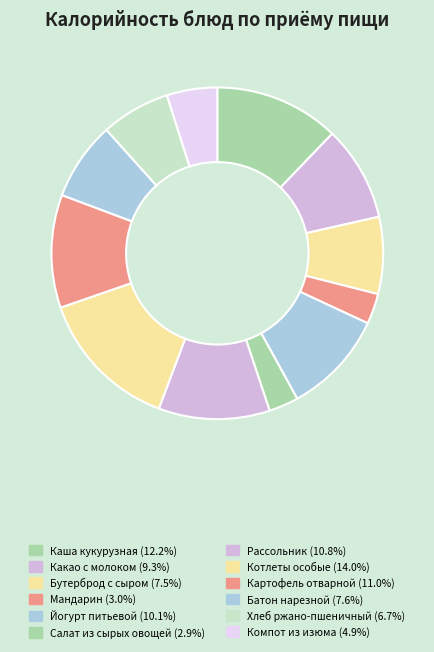

To the nearest percent, what is the difference between the Мандарин and Йогурт питьевой slice percentages?

7%